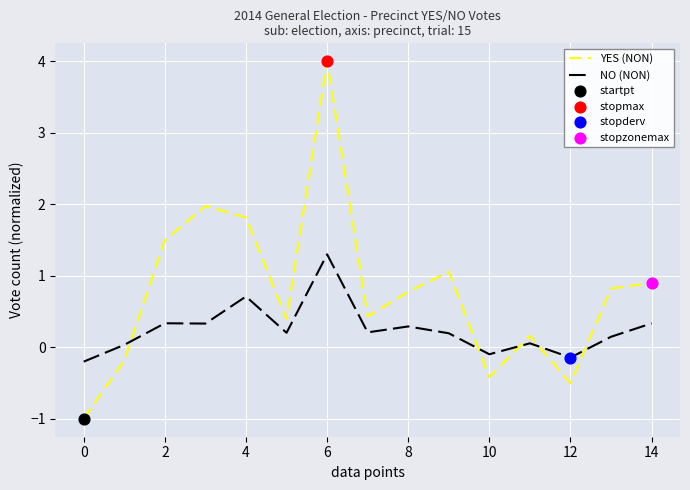

At how many categories does at least one series exceed 0?

12